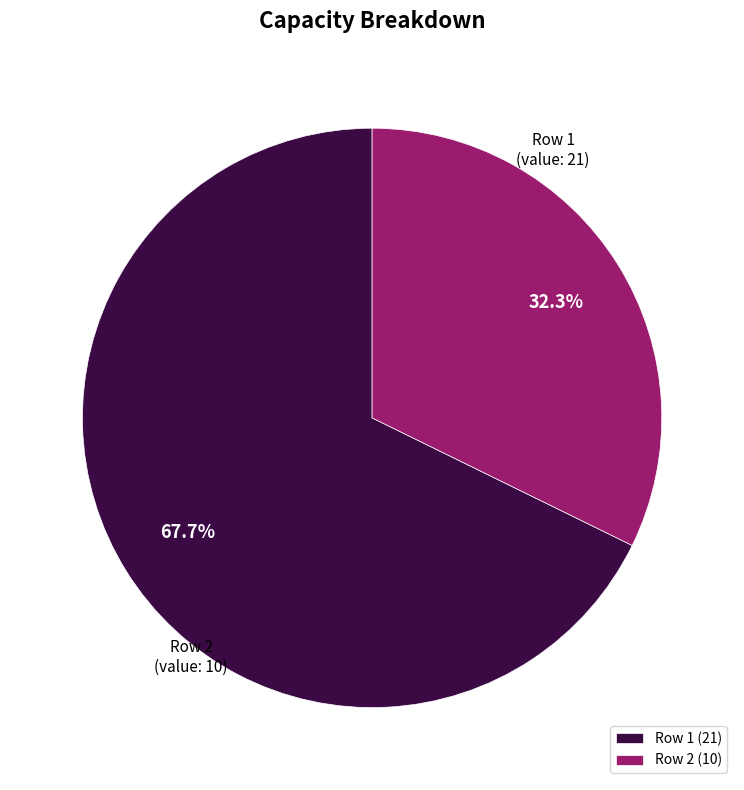

Rank the categories by value from lowest to highest.

Row 2 (10), Row 1 (21)